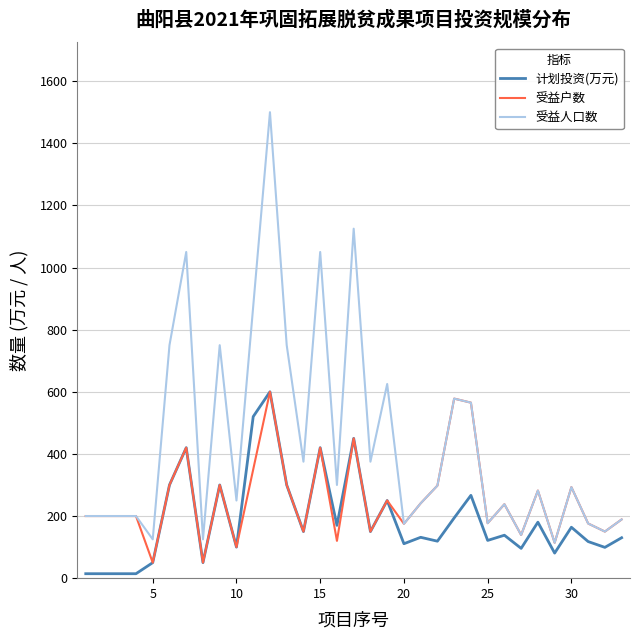

Which series has the largest total across all categories?

受益人口数